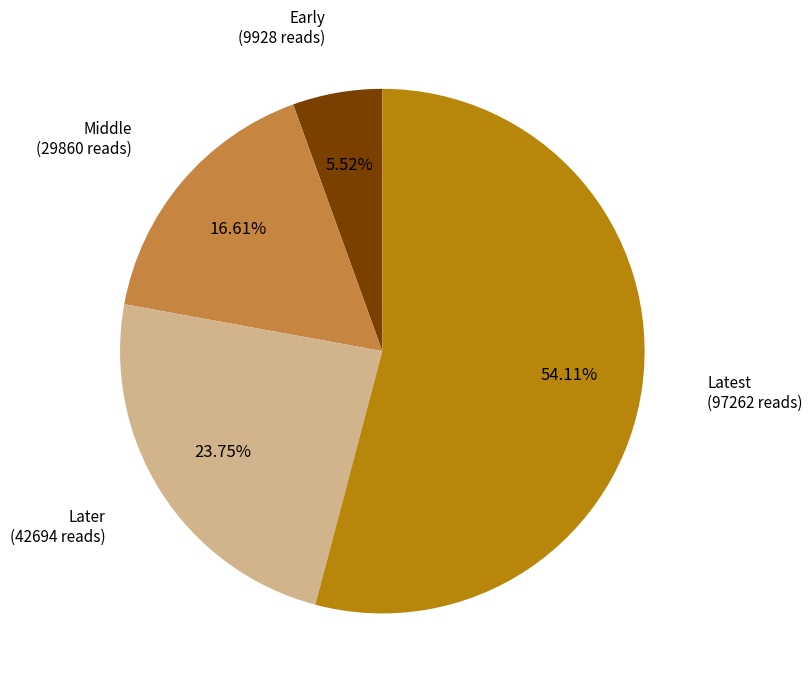

Is there any slice that represents more than half of the pie?

Yes